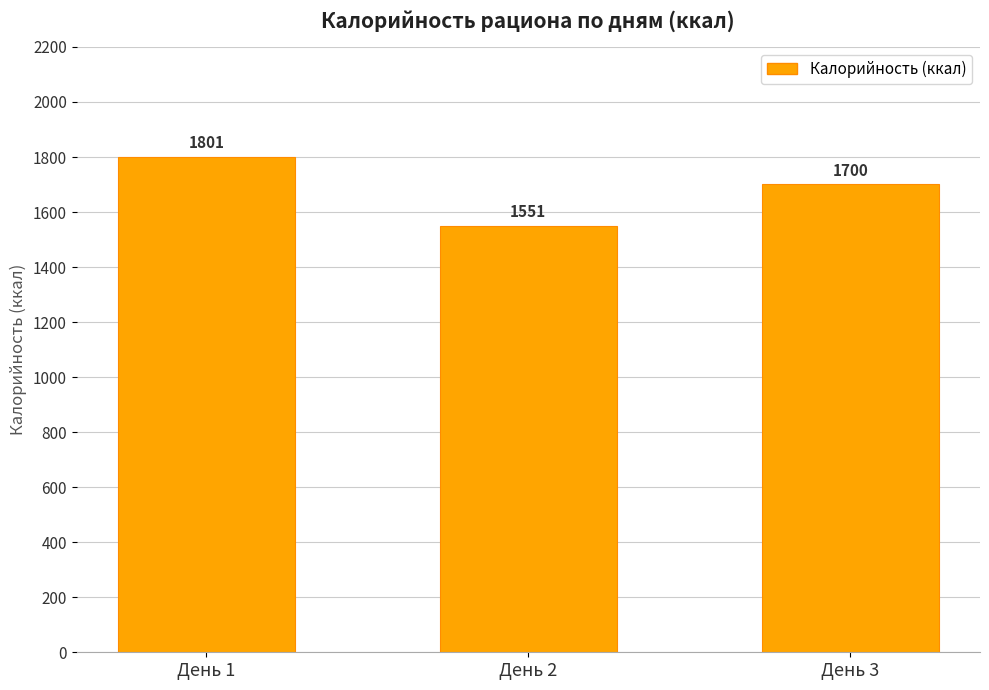

What is the ratio of the value at День 1 to the value at День 2?

1.2